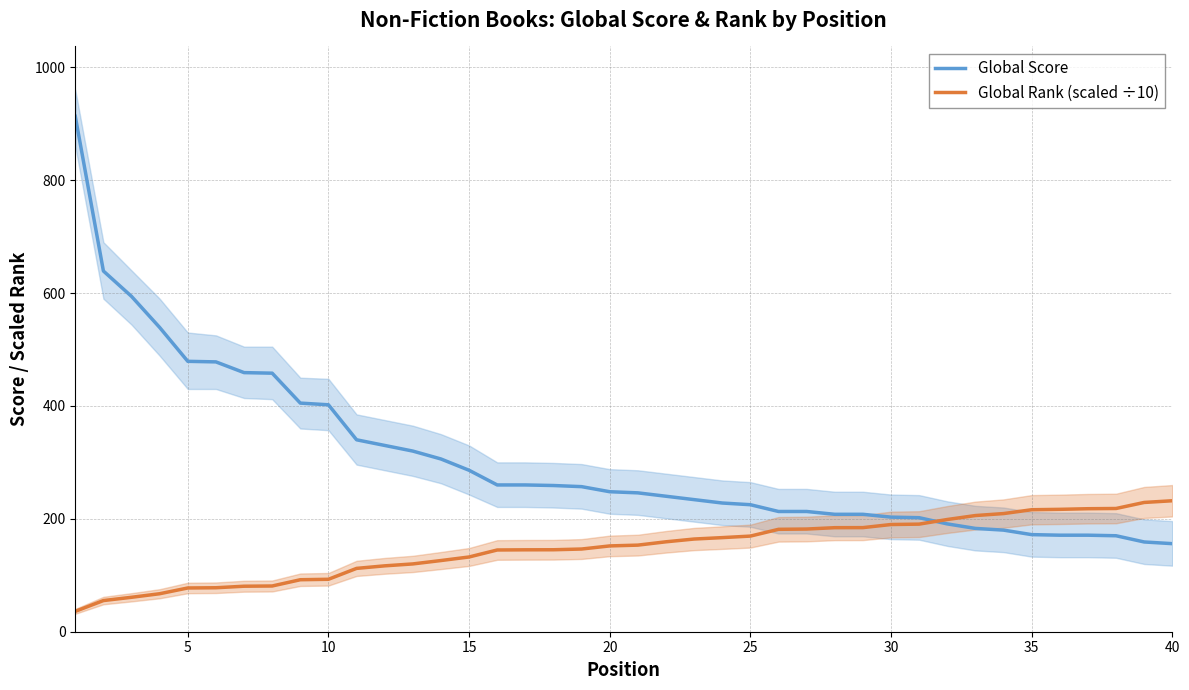

What is the sum of all Global Rank (scaled ÷10) values?

5932.2